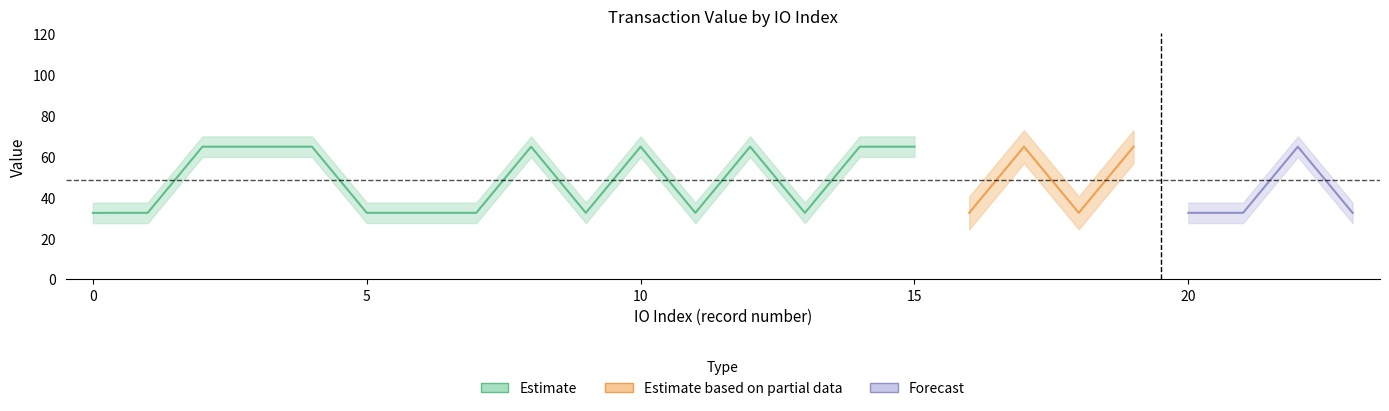

The Ticket_value series shows 0.1 at 6. True or false?

False